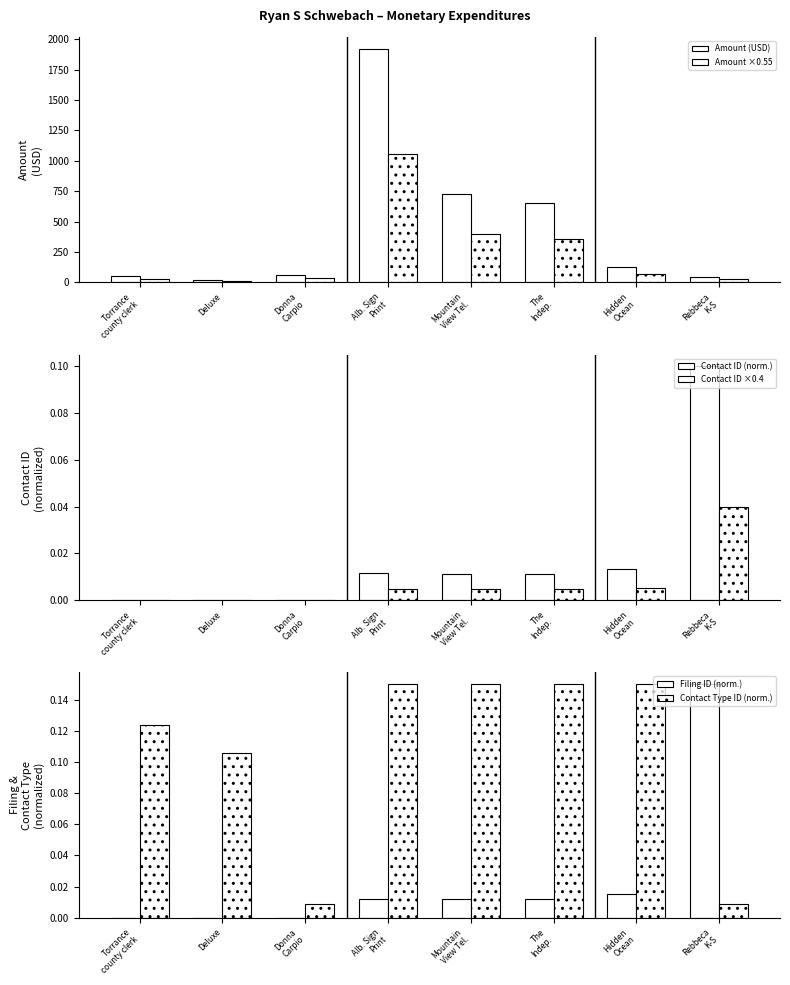

At which category is the sum across all series the highest?

Alb. Sign
Print